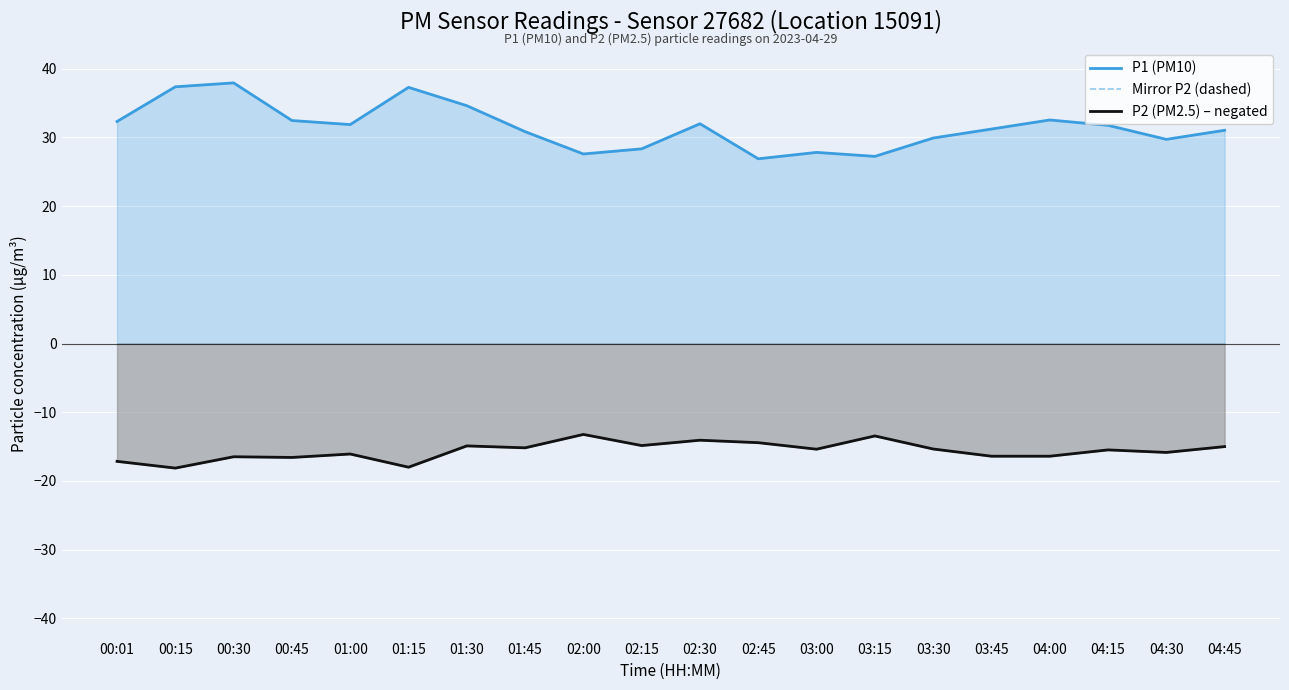

How many interior local valleys does the P2 (PM2.5) – negated series have?

7